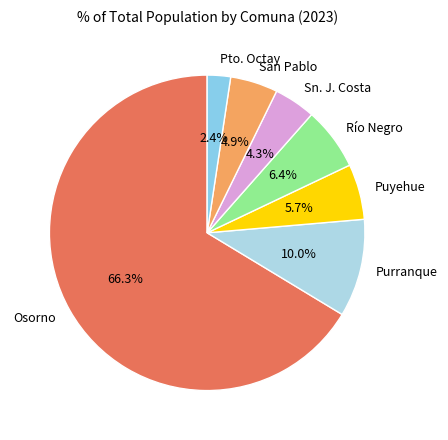

Rank the categories by value from lowest to highest.

Pto. Octay, Sn. J. Costa, San Pablo, Puyehue, Río Negro, Purranque, Osorno